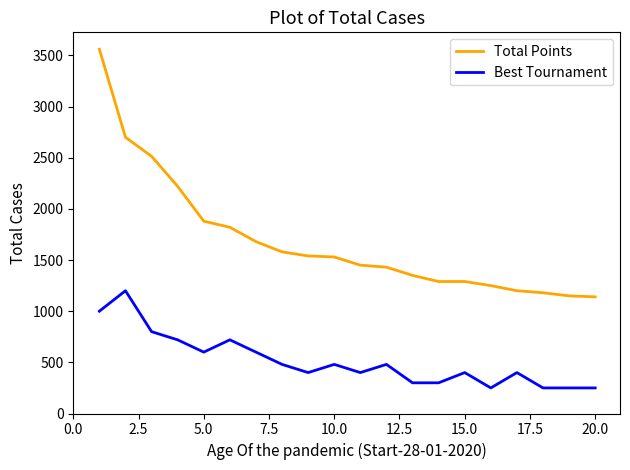

What is the difference between the maximum and minimum values in the Best Tournament series?

950